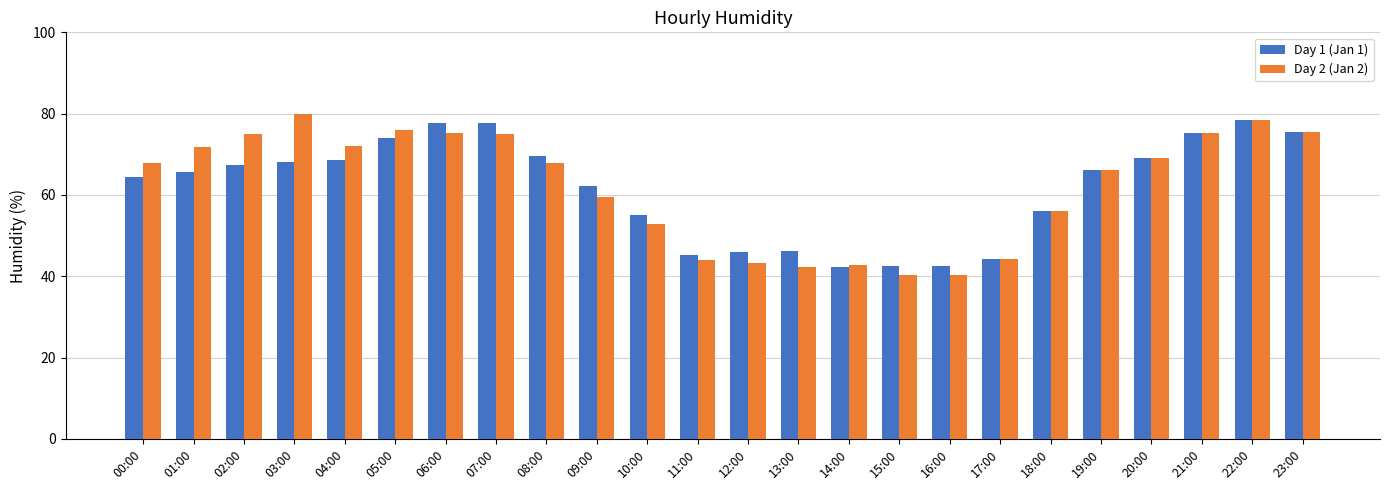

At which label is Day 2 (Jan 2) closest to 60?

09:00